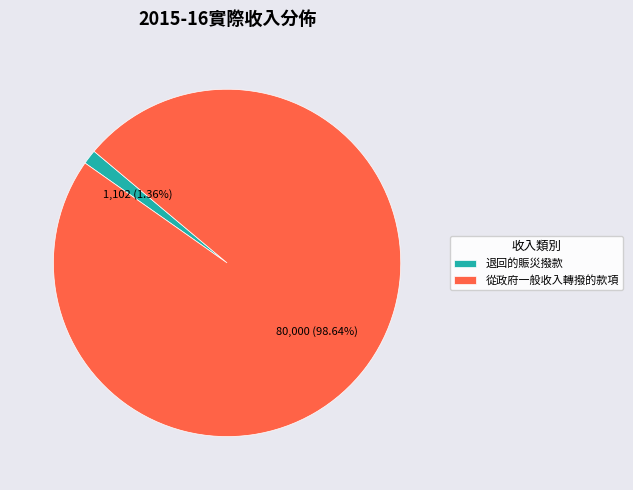

Rank the categories by value from lowest to highest.

退回的賑災撥款, 從政府一般收入轉撥的款項